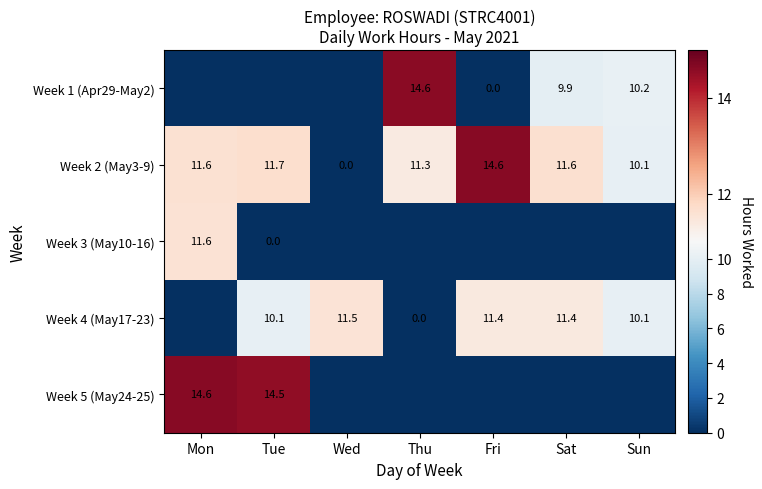

How many distinct data groups are displayed?

5